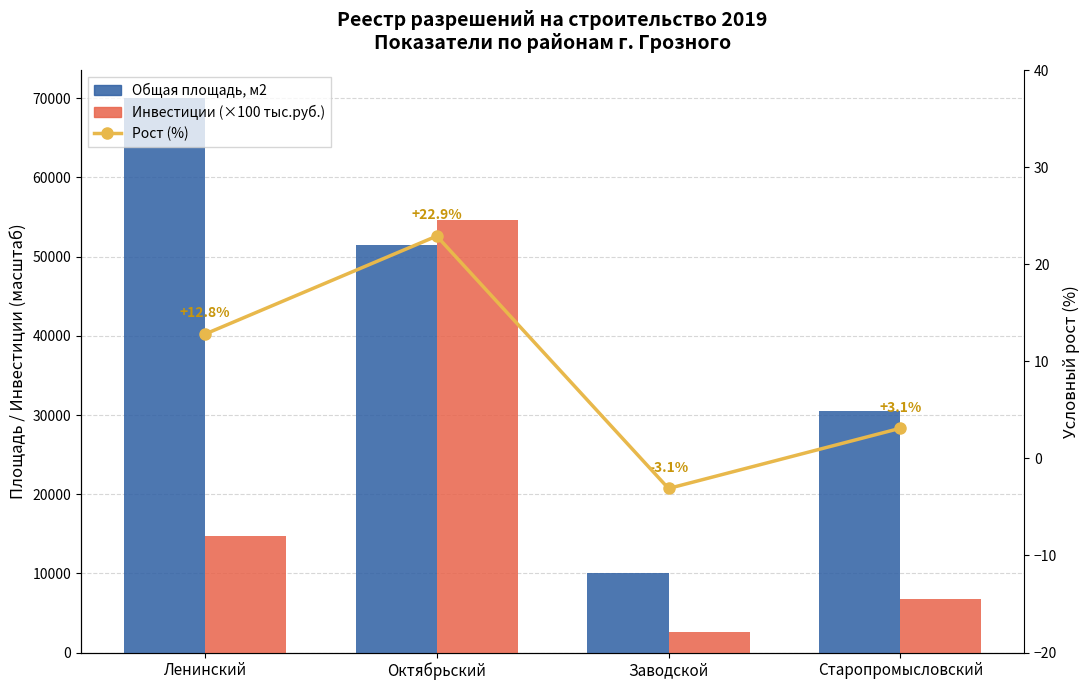

What is the label of the 2nd bar from the left?

Октябрьский